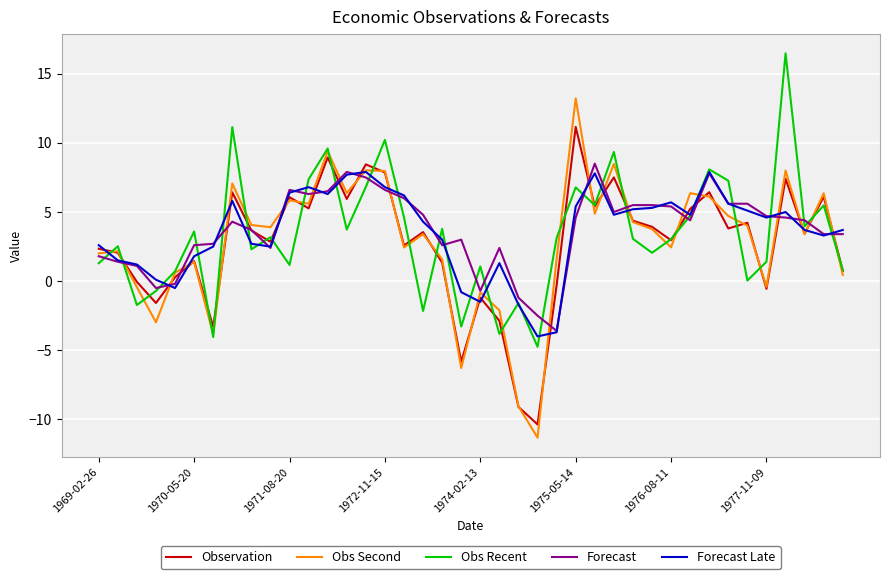

Which series has the widest spread of values?

Obs Second